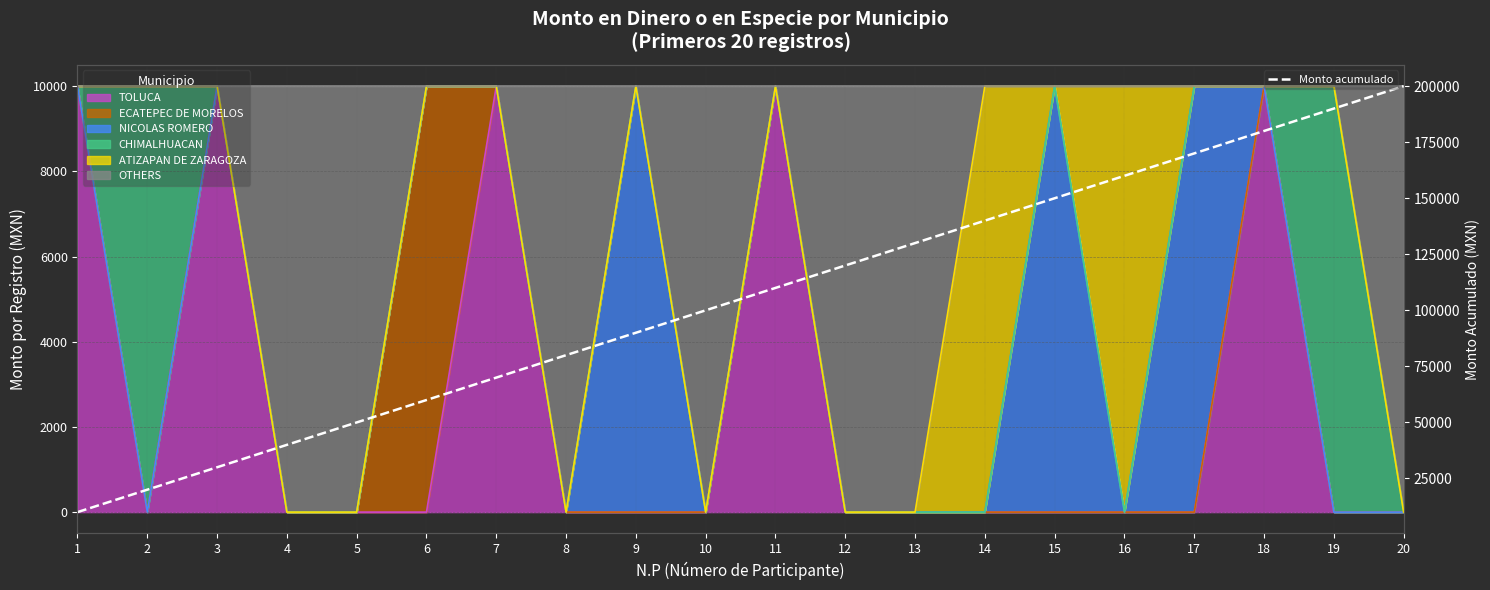

How many values are below 110000?

10